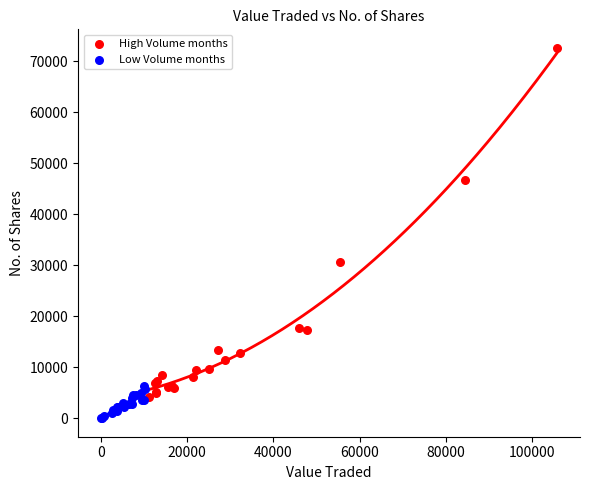

Which series reaches the maximum Y coordinate?

High Volume months